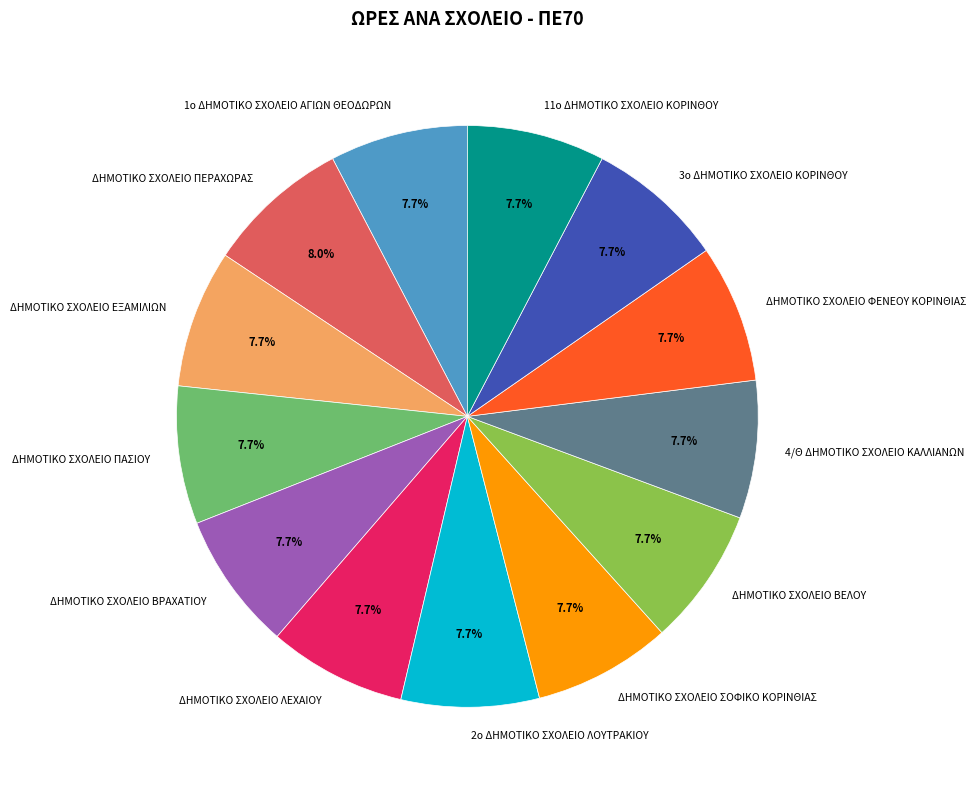

Approximately how many times larger is the value at ΔΗΜΟΤΙΚΟ ΣΧΟΛΕΙΟ ΠΑΣΙΟΥ compared to 1ο ΔΗΜΟΤΙΚΟ ΣΧΟΛΕΙΟ ΑΓΙΩΝ ΘΕΟΔΩΡΩΝ?

1.0